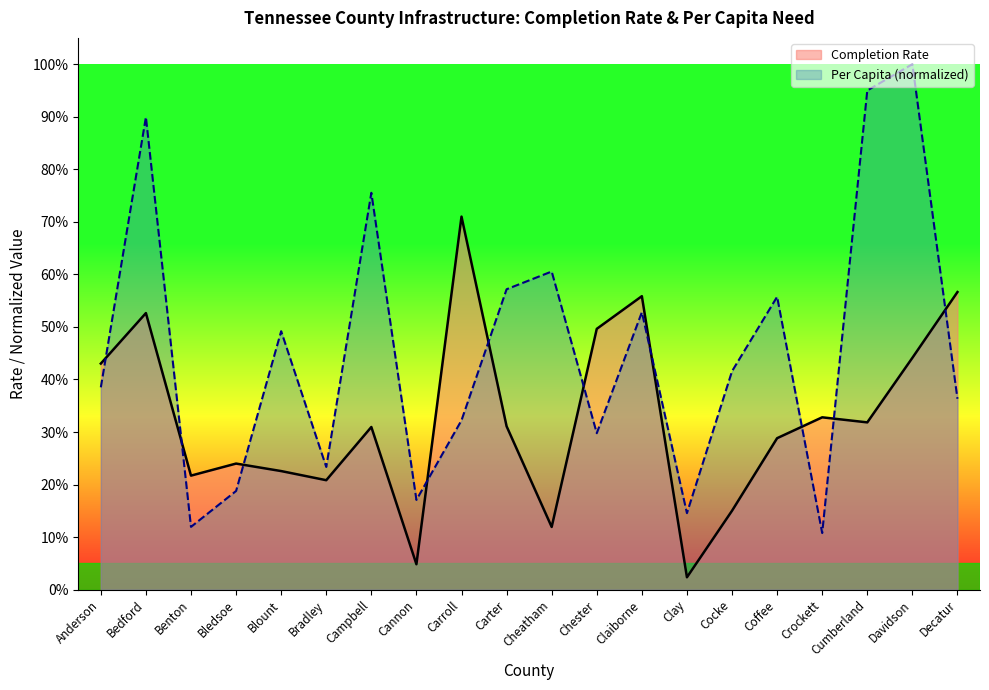

What is the highest value of the Per Capita series?

1.0